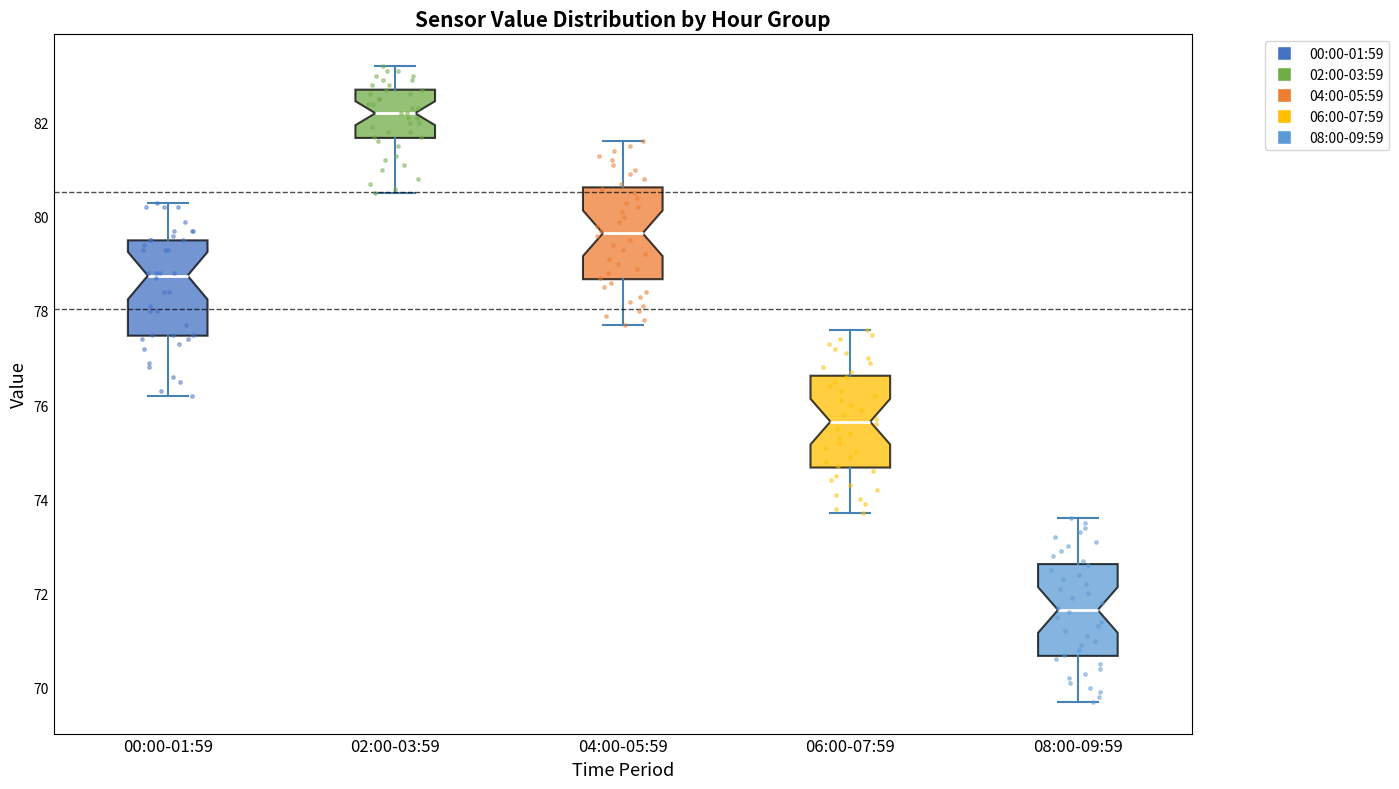

Where does the median line of the box for 04:00-05:59 sit on the y-axis? The values are not printed on the chart, so give them approximately, as read against the axis.

79.6